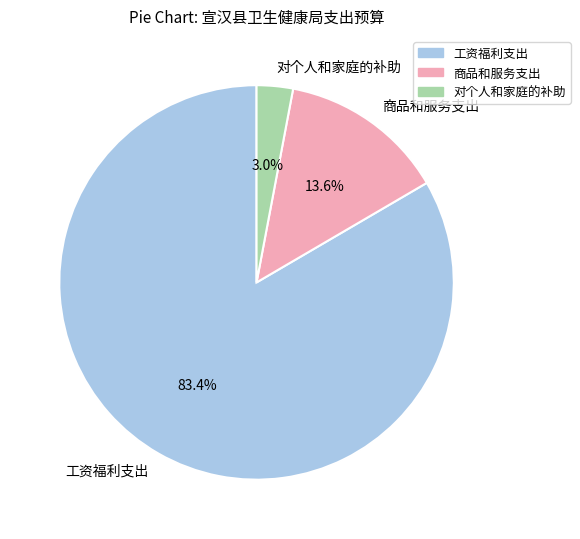

What is the largest slice in the pie chart?

工资福利支出